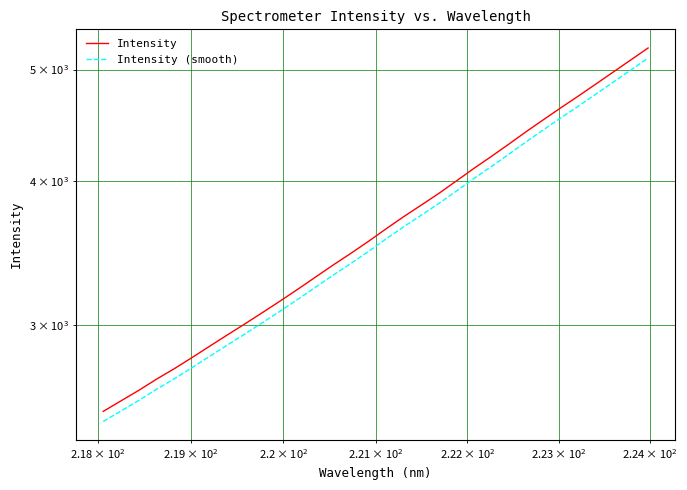

Which series has the largest range (max minus min)?

Intensity